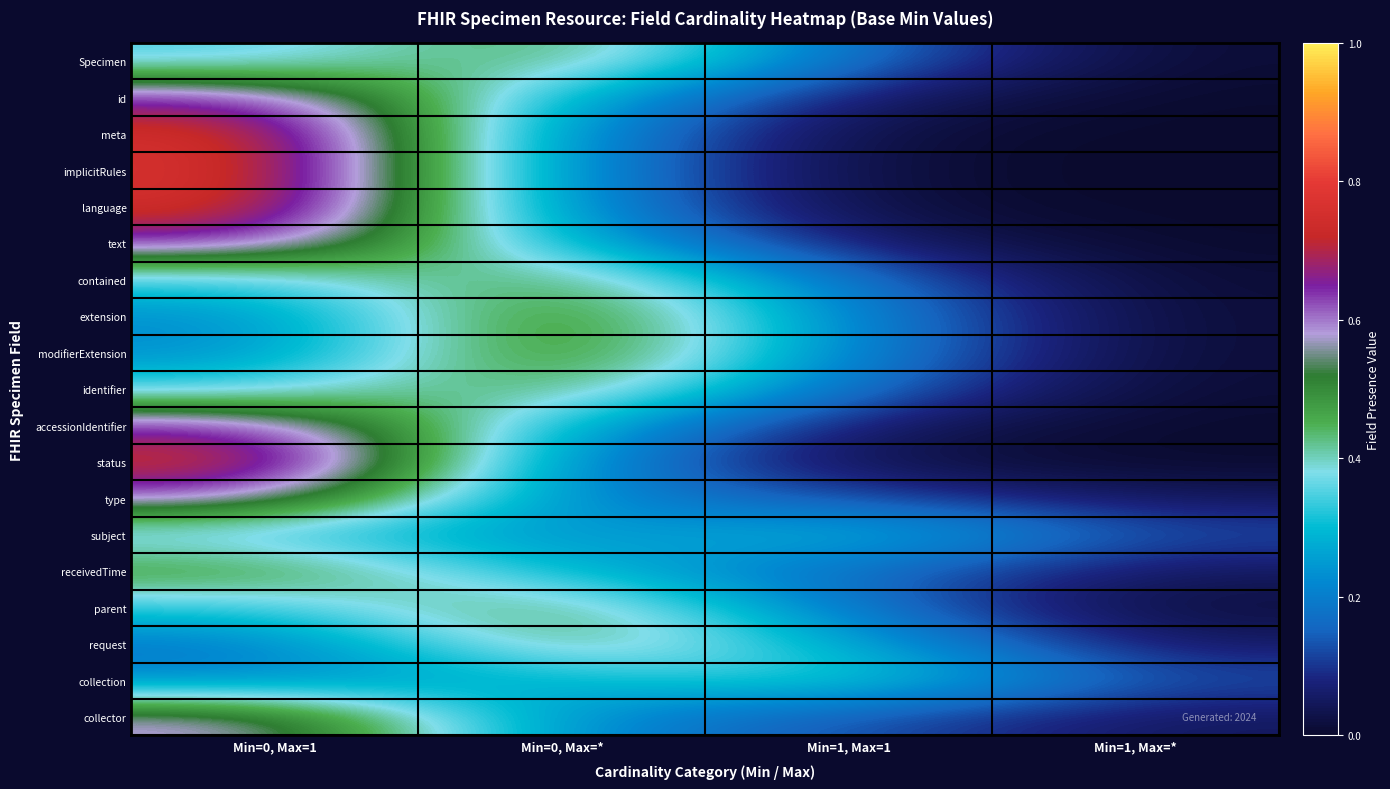

Which series changed the most between Min=0, Max=1 and Min=1, Max=1?

implicitRules